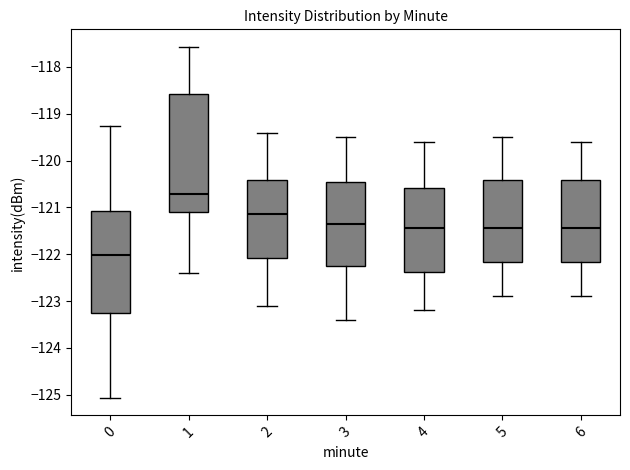

Which box has the lowest median line?

0